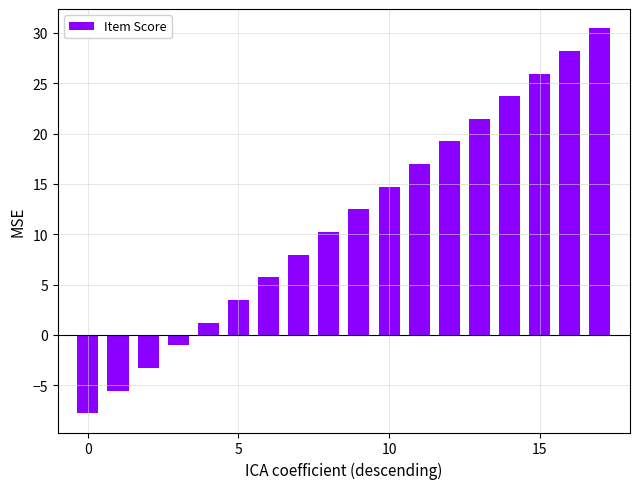

What is the average value?

11.3